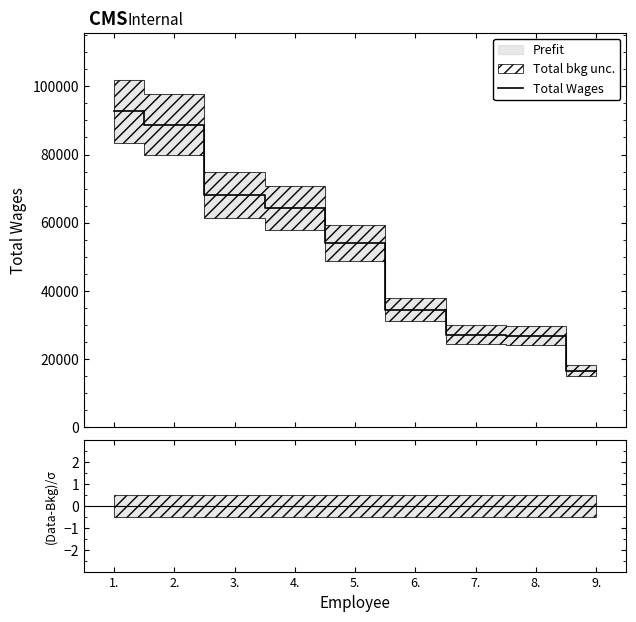

At which label does the data first exceed 54003?

1.